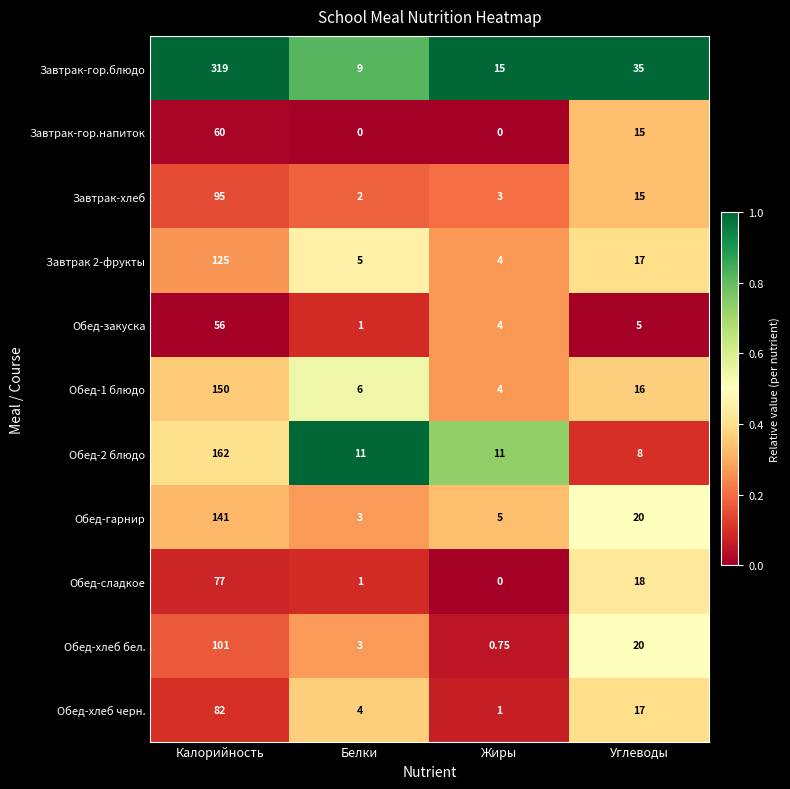

Between Калорийность and Белки, which series saw the biggest shift?

Завтрак-гор.блюдо